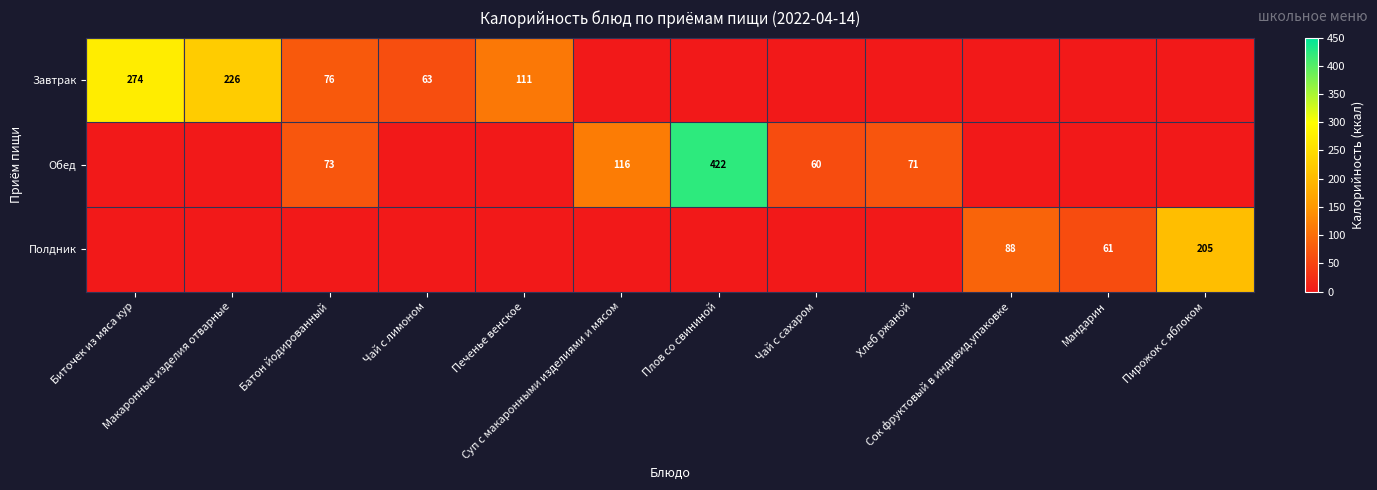

Is the value of Полдник at Чай с сахаром greater than the value of Завтрак at Чай с лимоном?

No